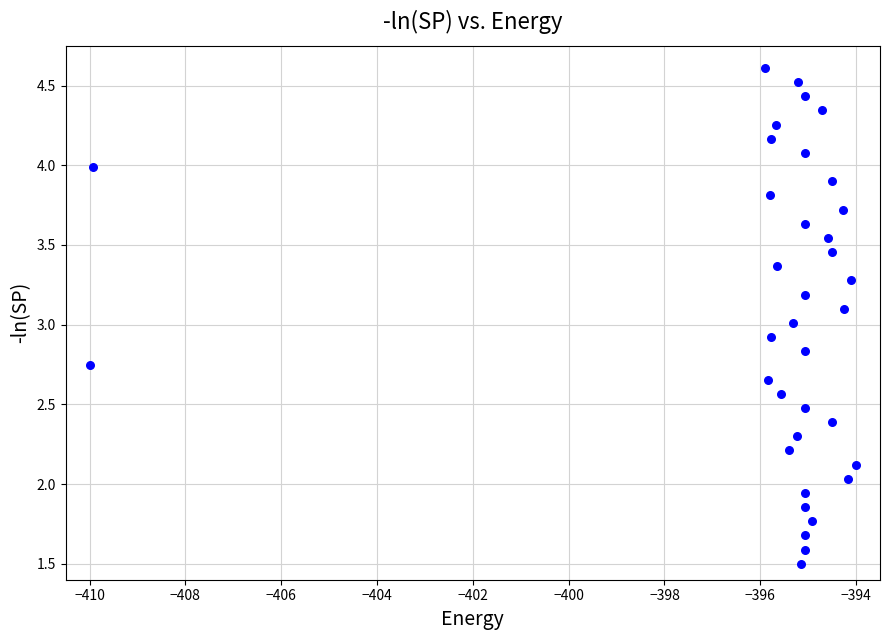

What is the range of X values (max minus min)?

16.0